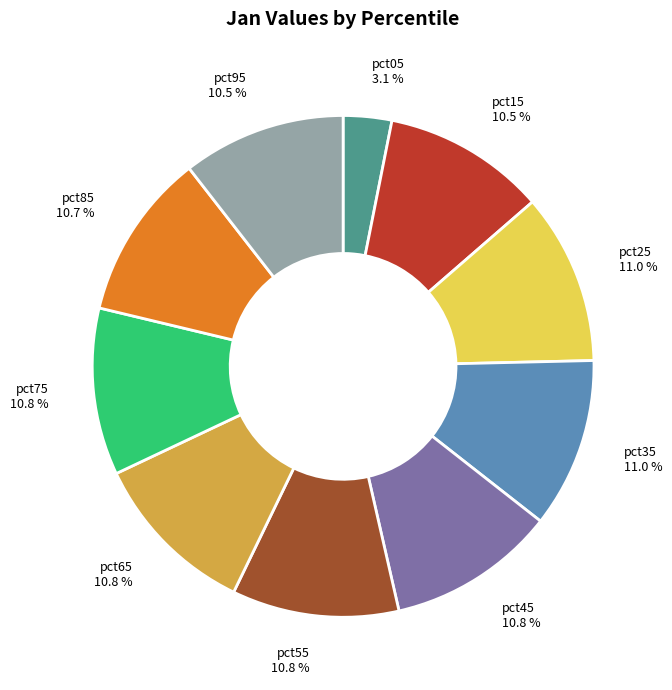

Is pct25 the majority of the pie?

No